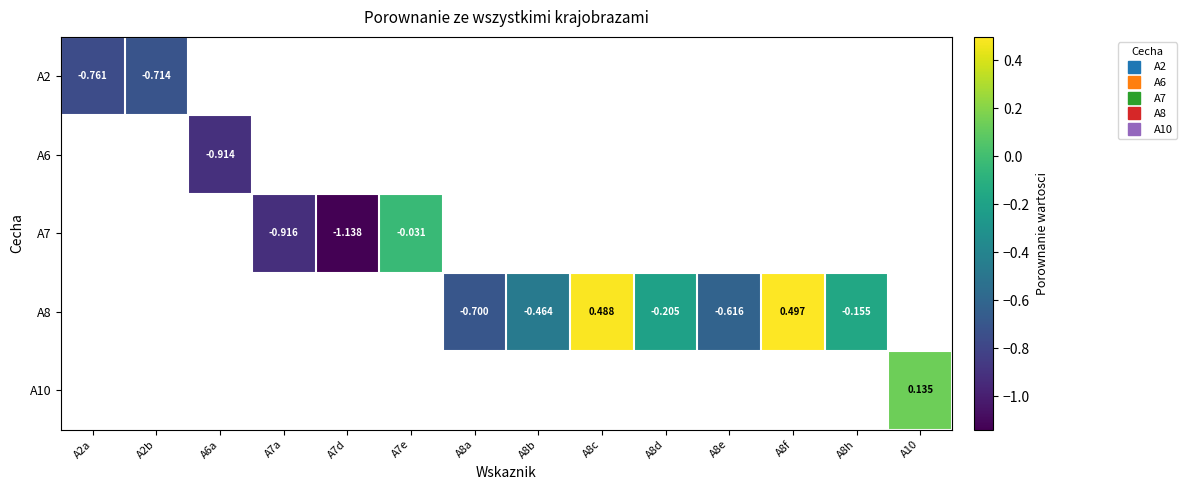

How many categories are shown in the chart?

14